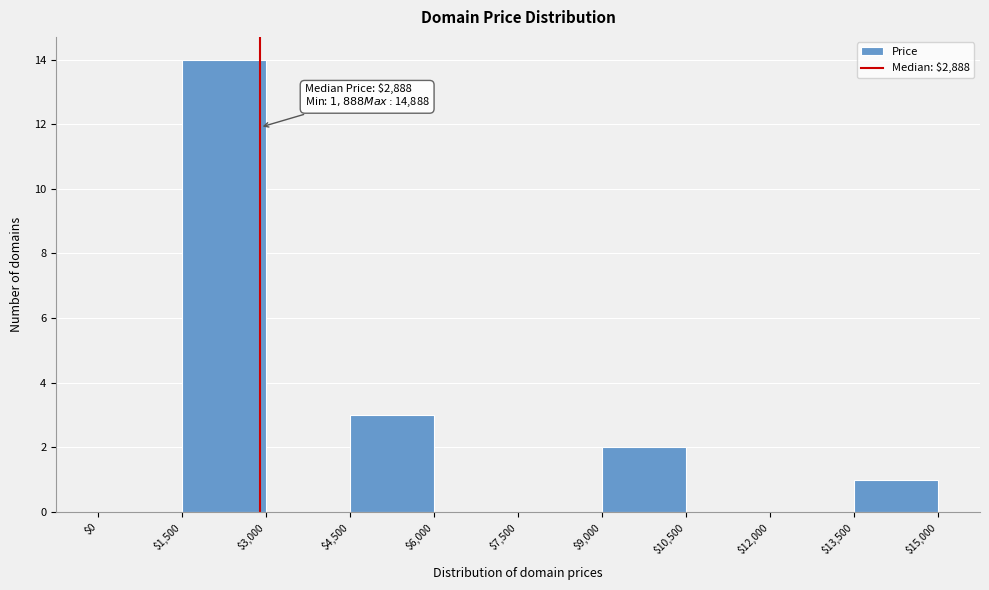

Which range on the x-axis has the tallest bar?

$1,500 to $3,000